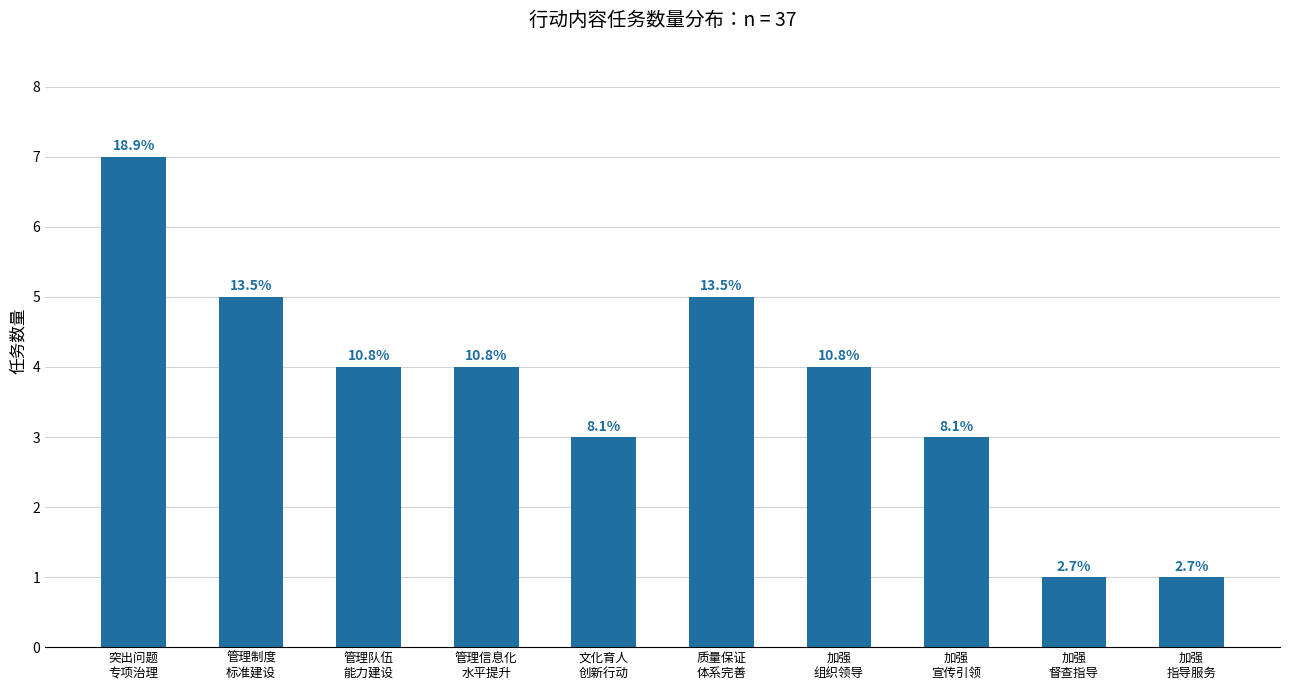

What position from the left is 加强
指导服务?

10